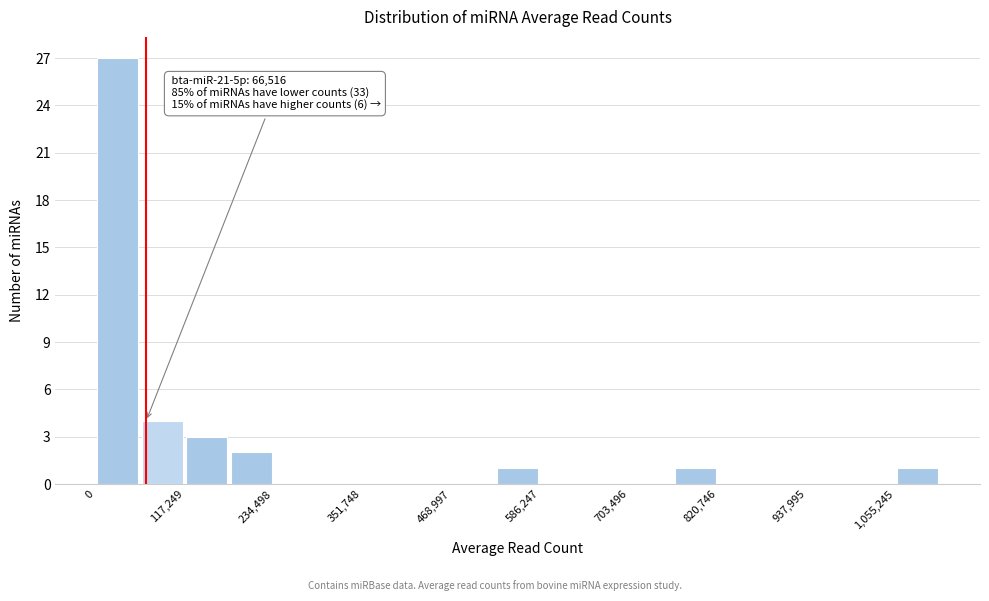

Around what value on the x-axis is the tallest bar? Give the approximate position of its centre, as read against the axis.

20000